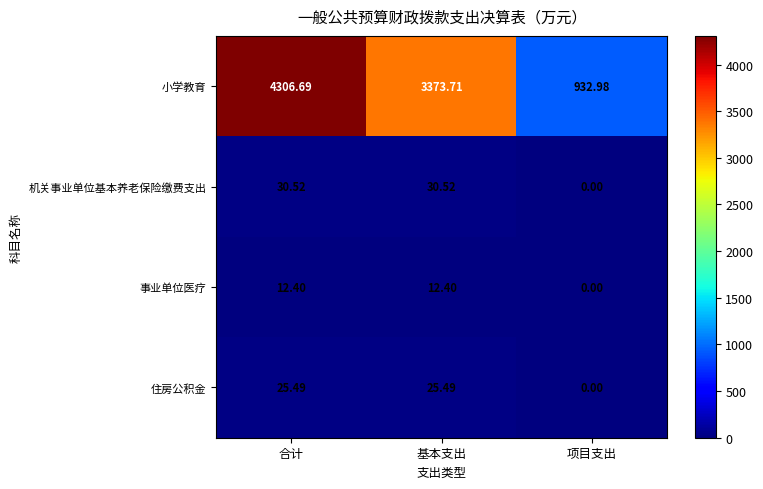

At how many categories does at least one series exceed 1793?

2